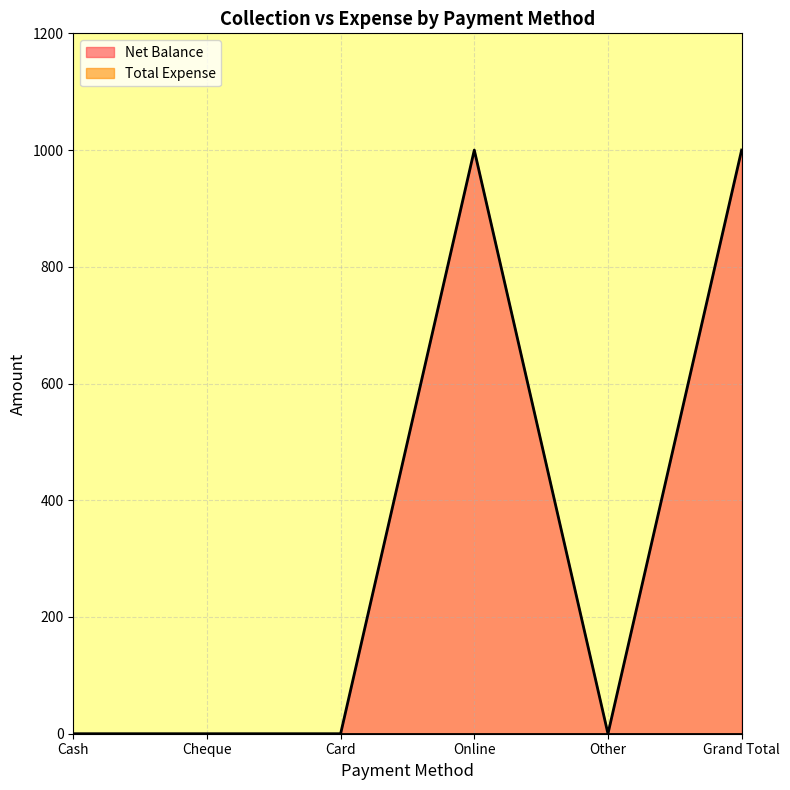

Between Other and Cheque, which is larger?

Other